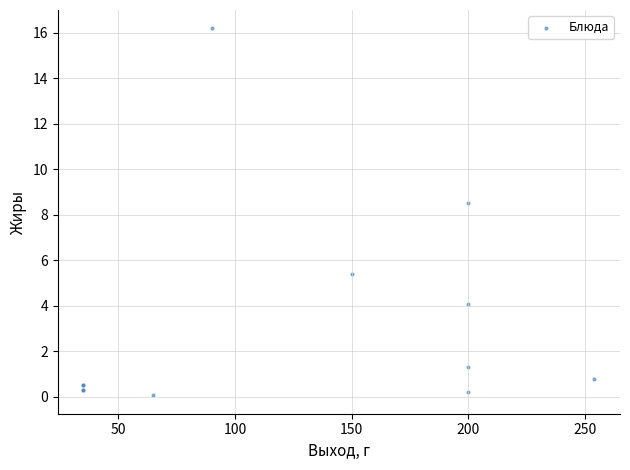

What Y value in the scatter plot is closest to 8?

8.5